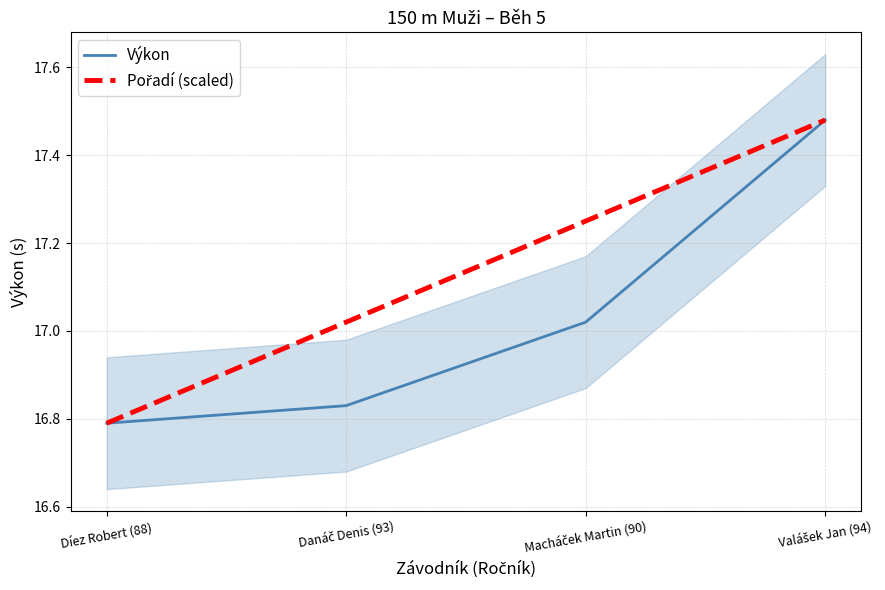

At how many categories does at least one series exceed 17?

3